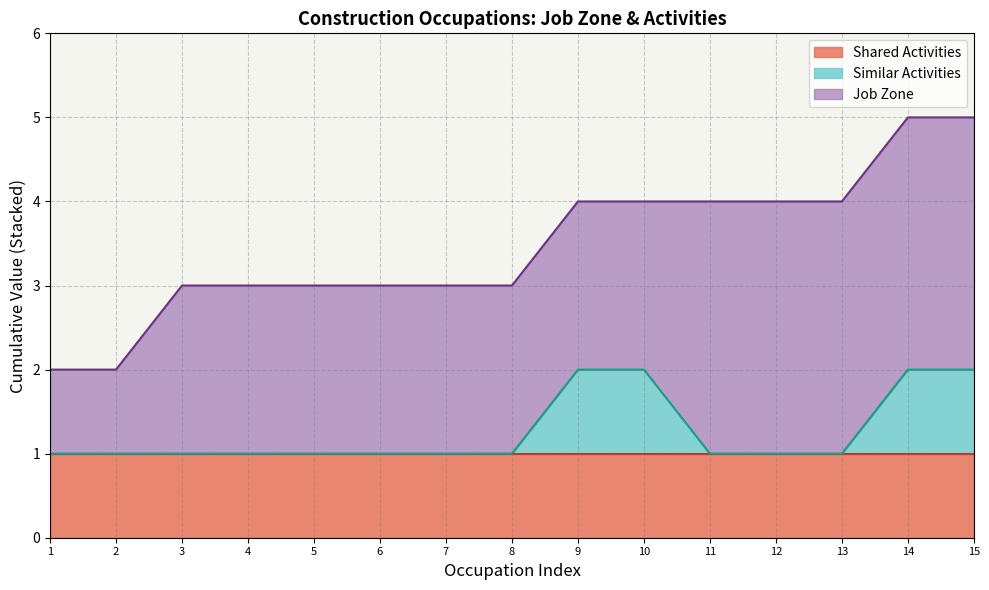

What is the sum of the Job Zone values at Job Zone 2 and Job Zone 1?

3